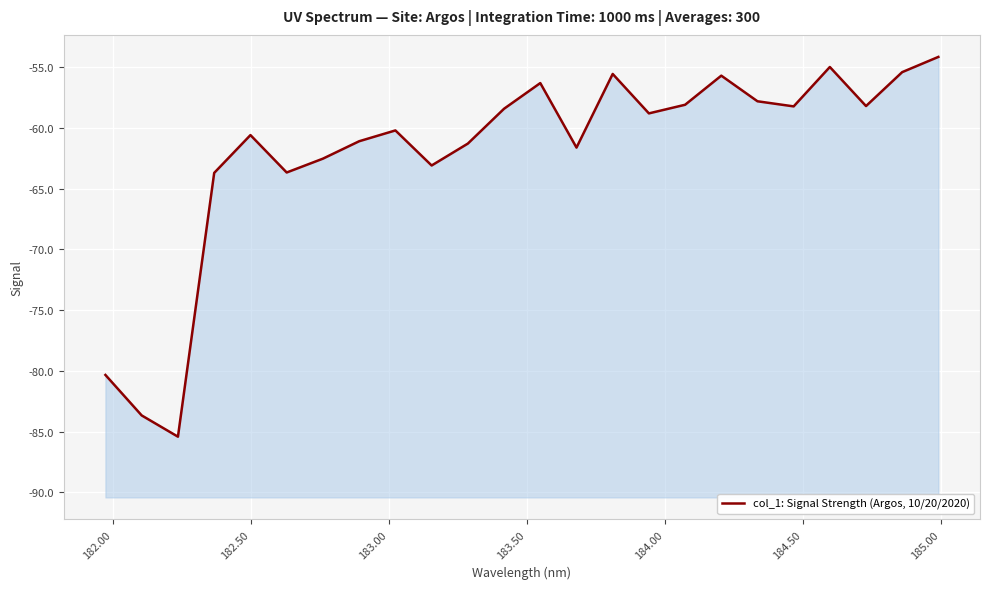

Count the number of data series in this chart.

1